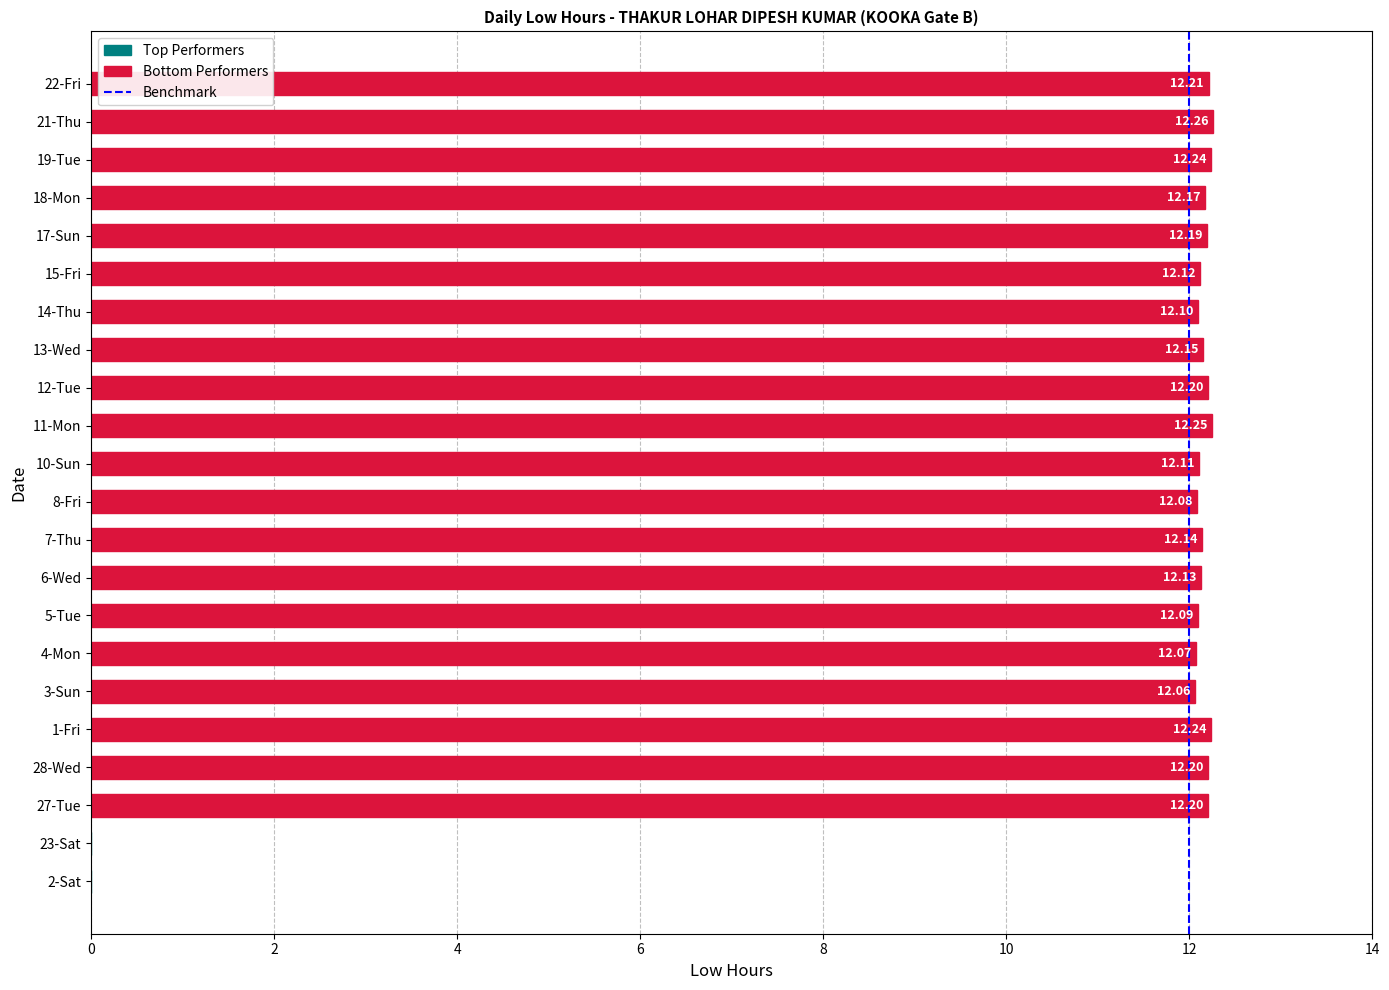

What is the difference between the maximum and minimum values?

0.2